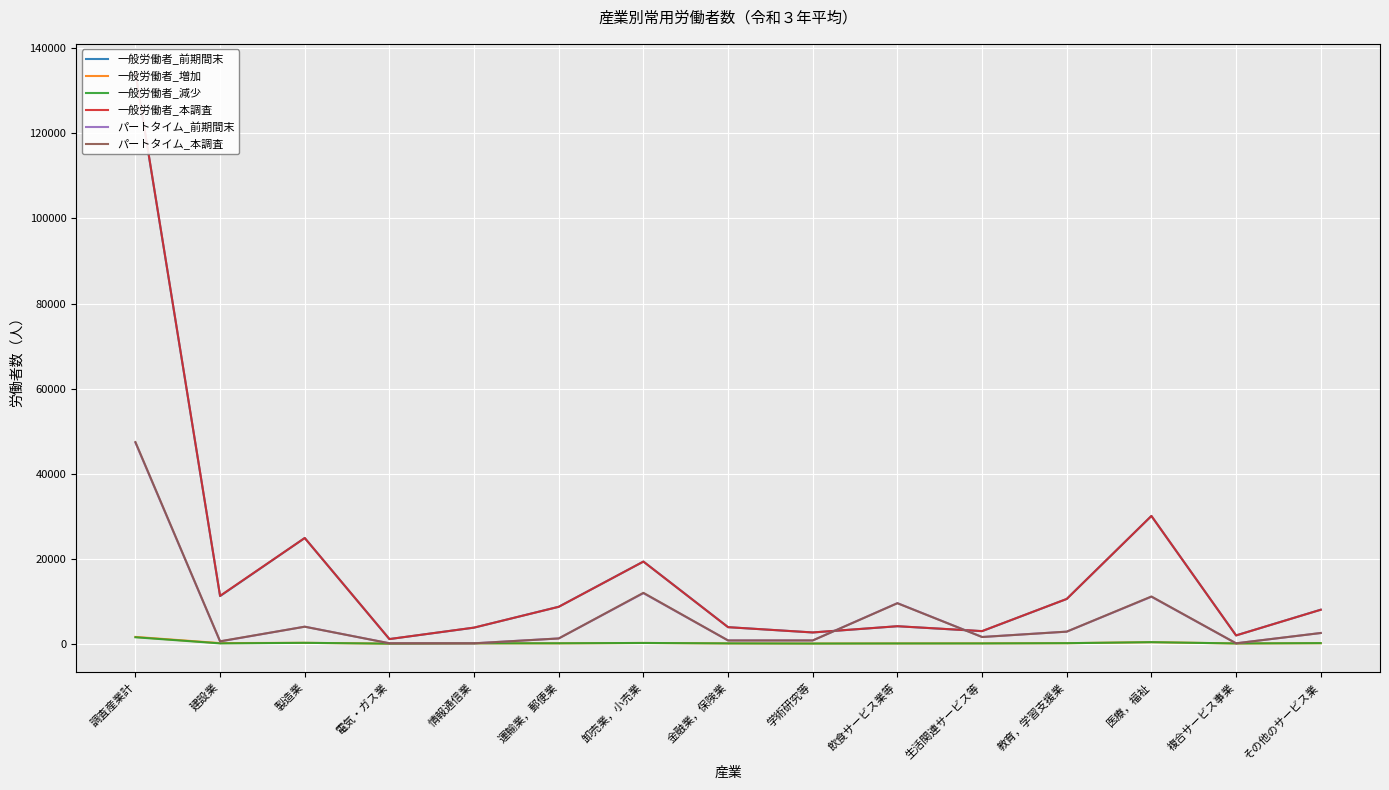

What is the sum of all パートタイム_前期間末 values?

94252